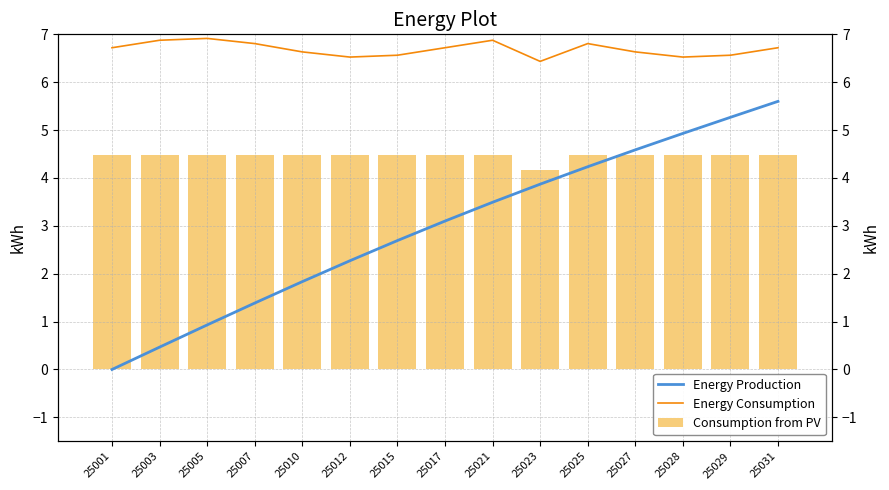

What are all the series names shown in the legend?

Energy Production, Energy Consumption, Consumption from PV